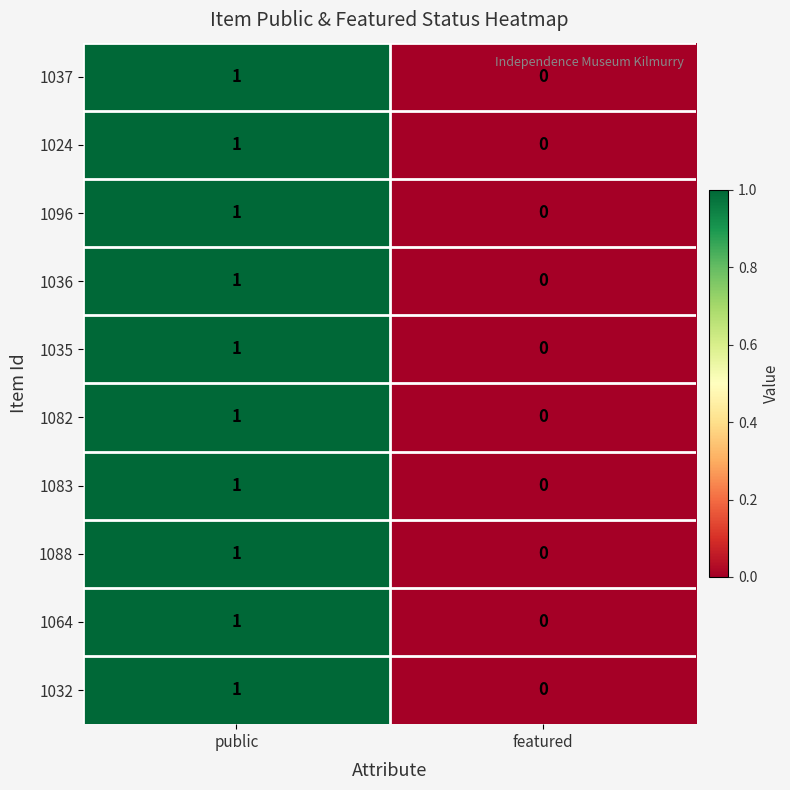

At which category is the sum across all series the highest?

public